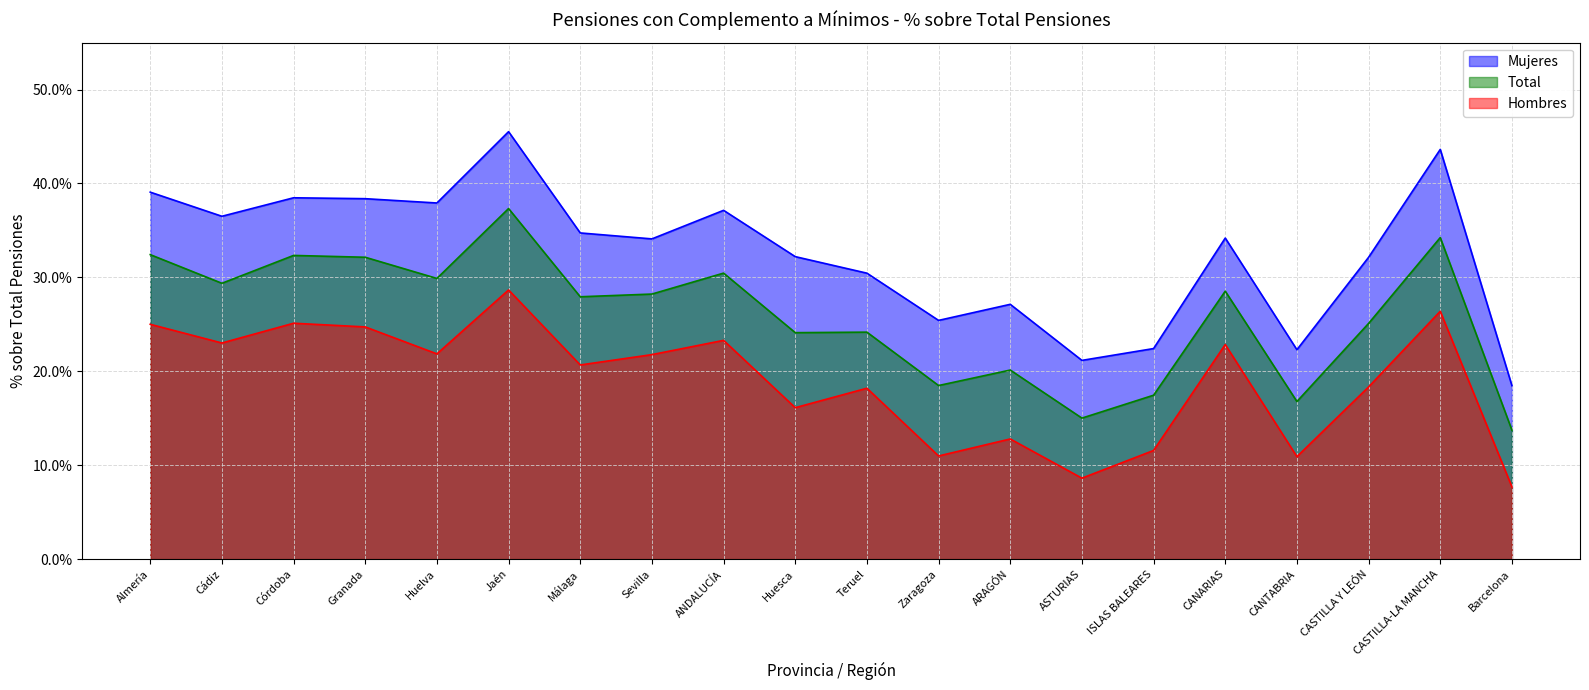

Reading left to right, list all the values displayed in this chart.

Mujeres: 0.4	0.4	0.4	0.4	0.4	0.5	0.3	0.3	0.4	0.3	0.3	0.3	0.3	0.2	0.2	0.3	0.2	0.3	0.4	0.2
Total: 0.3	0.3	0.3	0.3	0.3	0.4	0.3	0.3	0.3	0.2	0.2	0.2	0.2	0.2	0.2	0.3	0.2	0.3	0.3	0.1
Hombres: 0.3	0.2	0.3	0.2	0.2	0.3	0.2	0.2	0.2	0.2	0.2	0.1	0.1	0.1	0.1	0.2	0.1	0.2	0.3	0.1